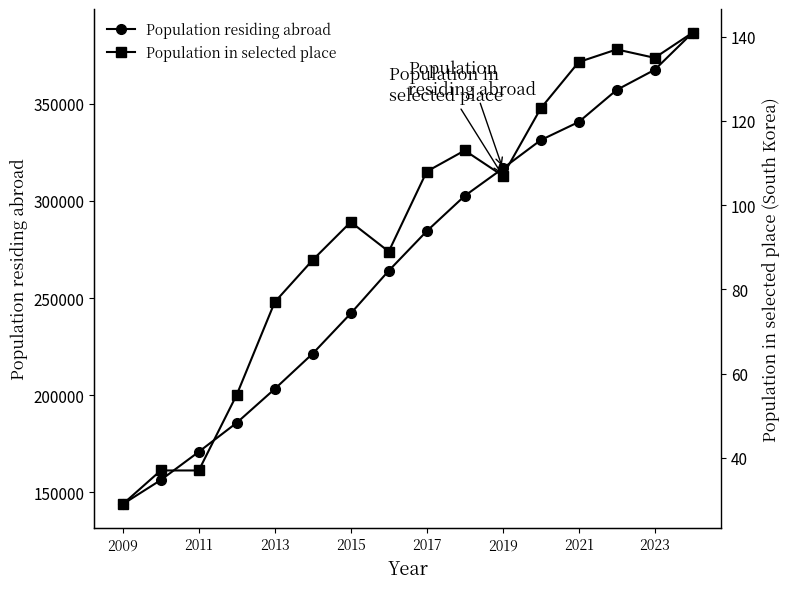

True or false: Population residing abroad has more than 1 points higher than both neighbors.

False